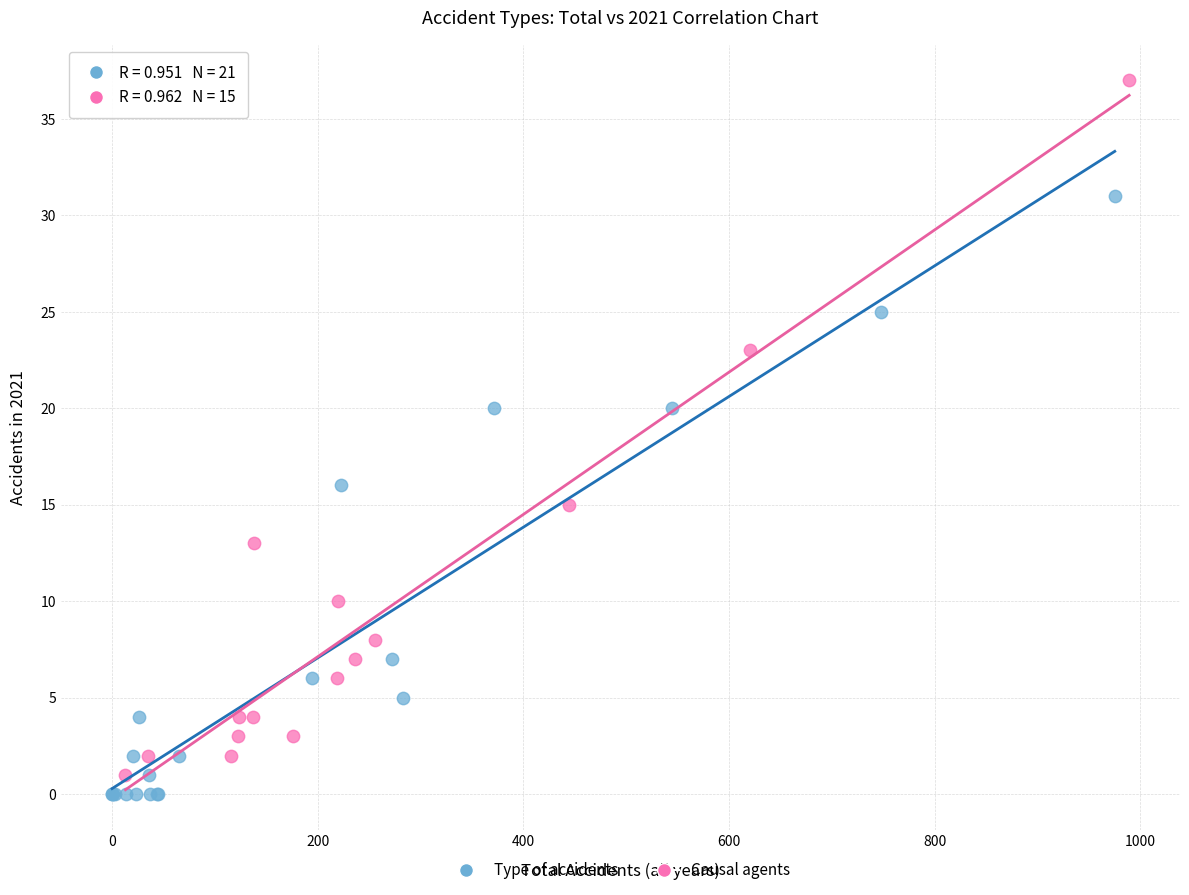

Which series reaches the maximum Y coordinate?

Causal agents